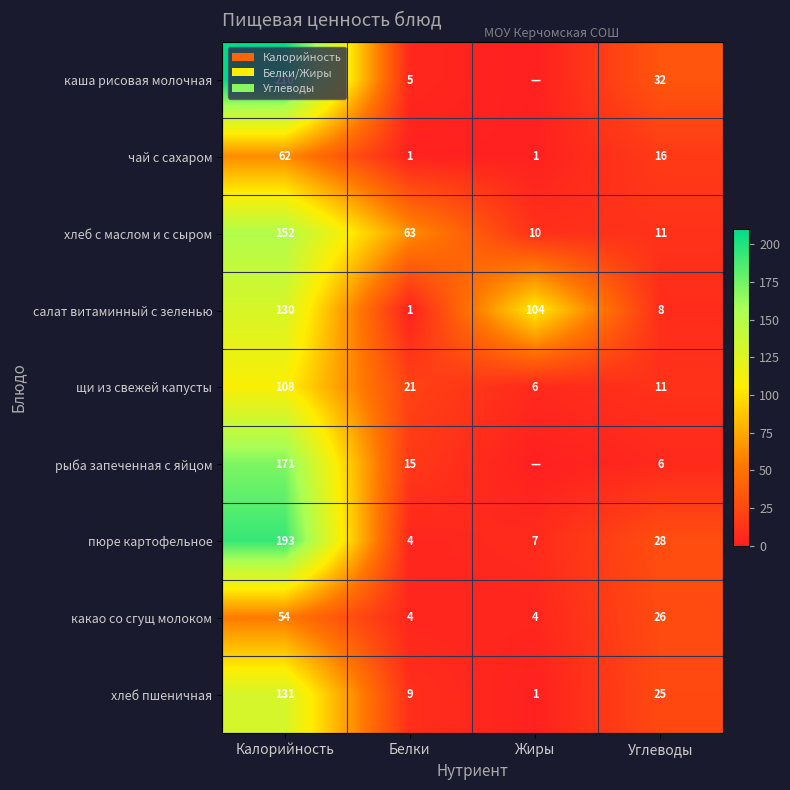

What is the difference between the maximum and second lowest values in the пюре картофельное series?

186